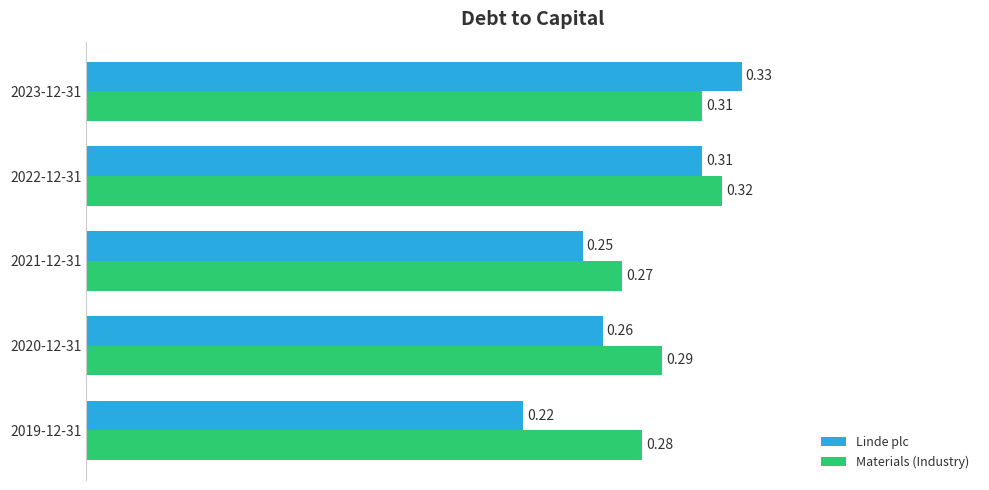

List the series in order of their overall mean, highest first.

Materials (Industry), Linde plc